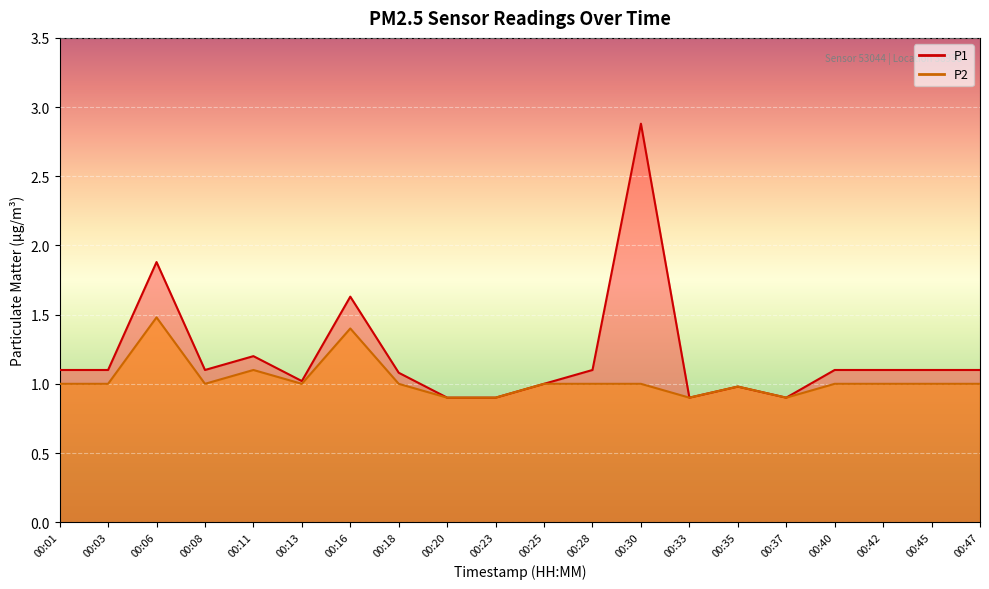

Reading left to right, list all the values displayed in this chart.

P1: 1.1	1.1	1.9	1.1	1.2	1.0	1.6	1.1	0.9	0.9	1.0	1.1	2.9	0.9	1.0	0.9	1.1	1.1	1.1	1.1
P2: 1.0	1.0	1.5	1.0	1.1	1.0	1.4	1.0	0.9	0.9	1.0	1.0	1.0	0.9	1.0	0.9	1.0	1.0	1.0	1.0